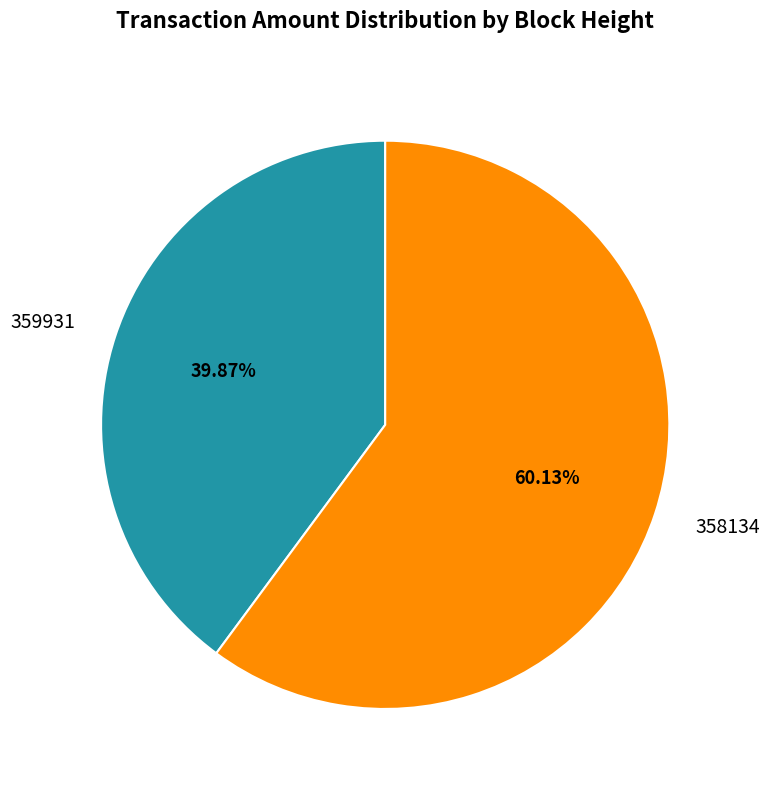

Which has a higher value, 358134 or 359931?

358134